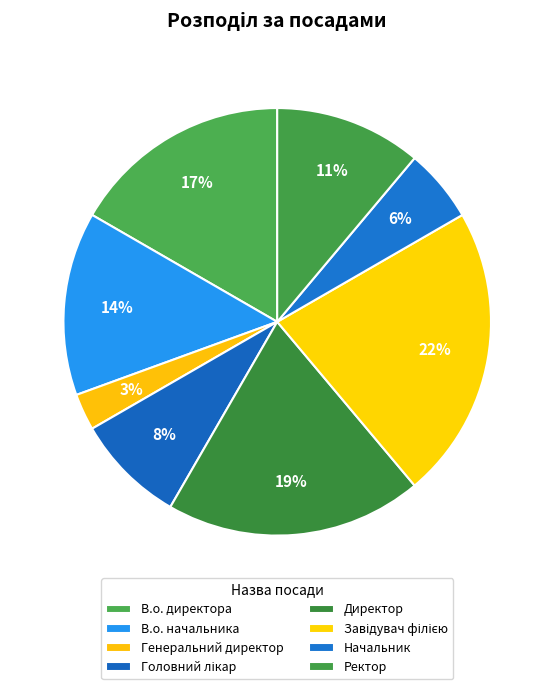

How many slices are in this pie chart?

8